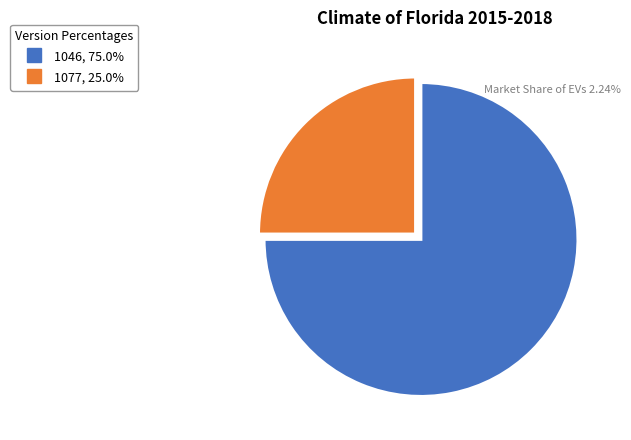

Does 1077 account for over 50% of the chart?

No